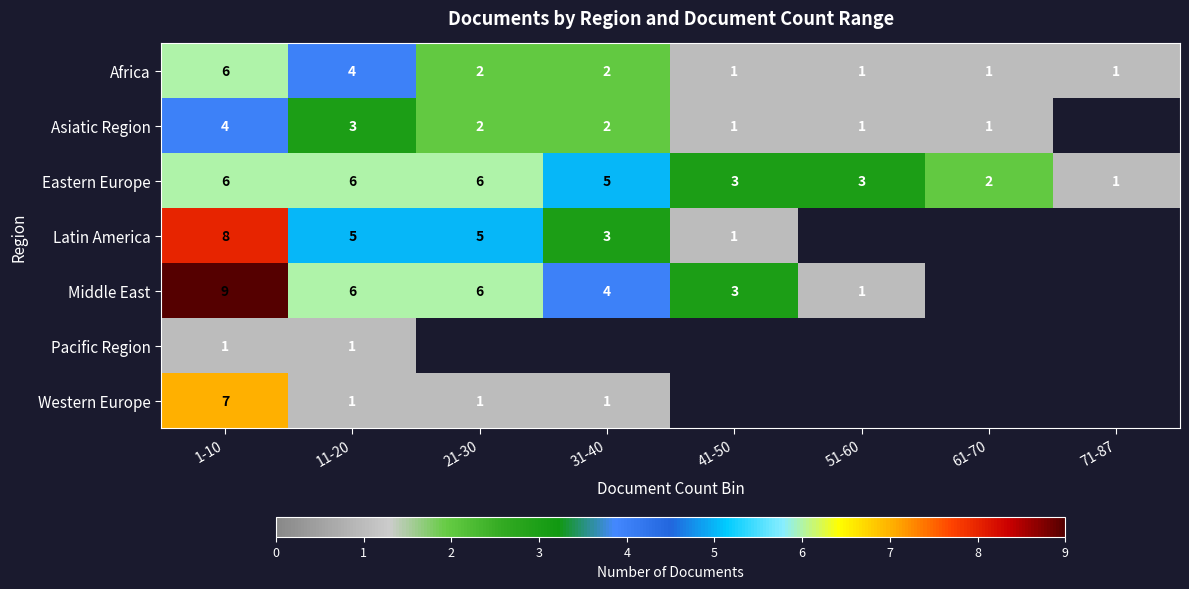

Is it true that Eastern Europe equals 1.6 at 21-30?

False